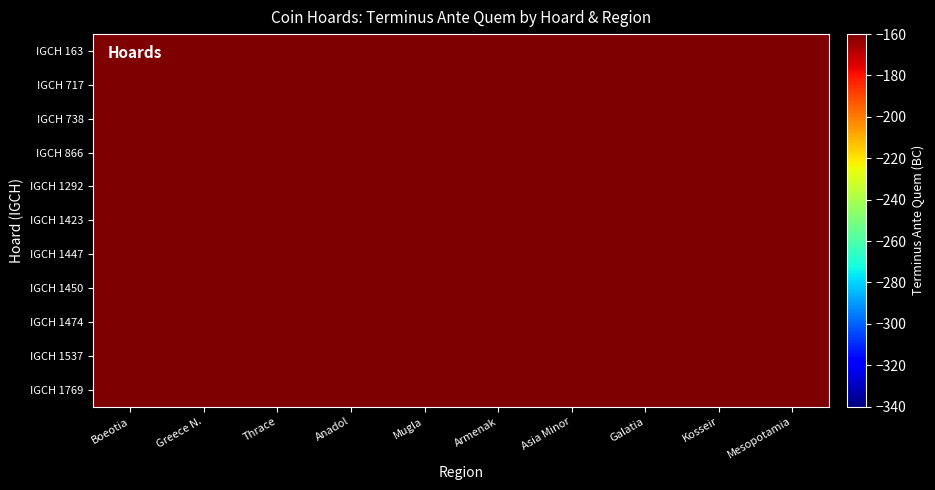

Which label corresponds to the largest value in the chart?

Galatia